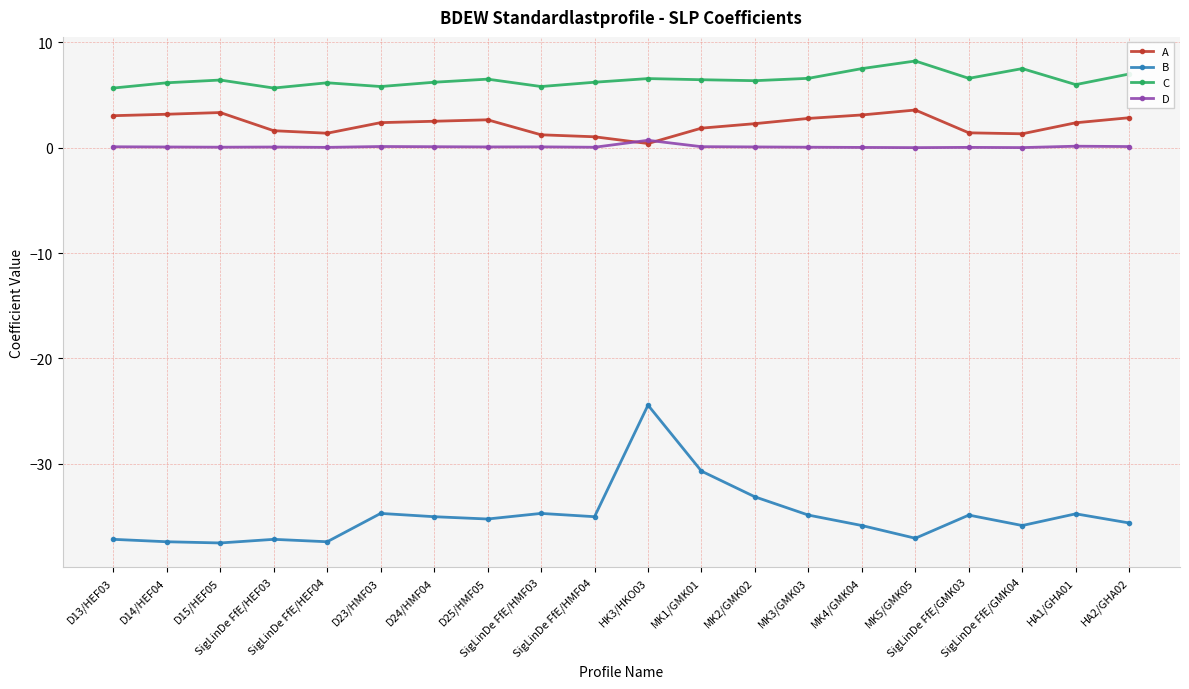

How many categories are shown in the chart?

20